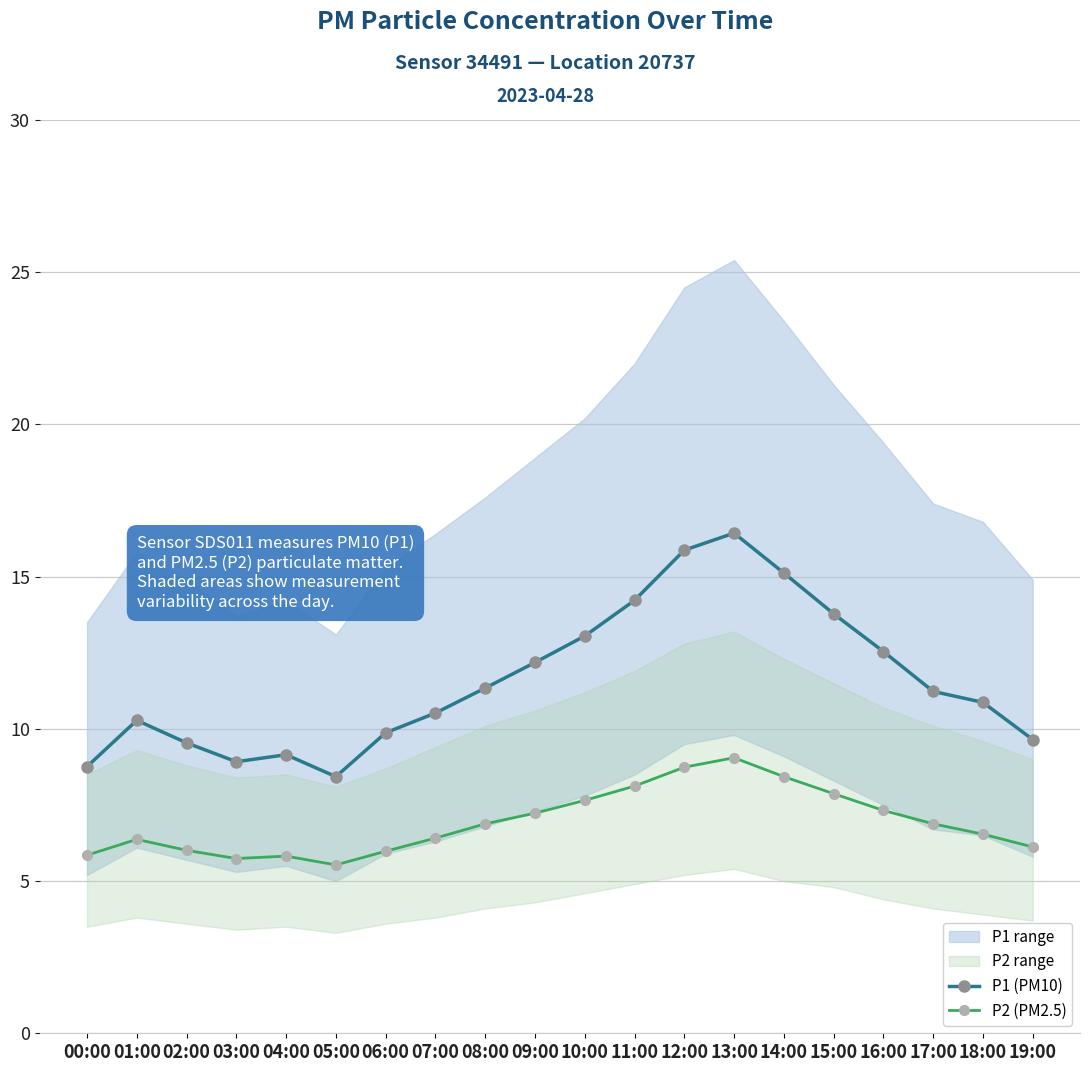

True or false: P2 (PM2.5) and P1 (PM10) intersect in this chart.

False